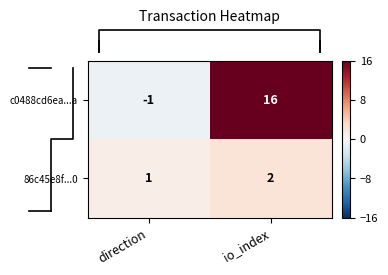

True or false: 86c45e8f...0 has a value of 0 at direction.

False